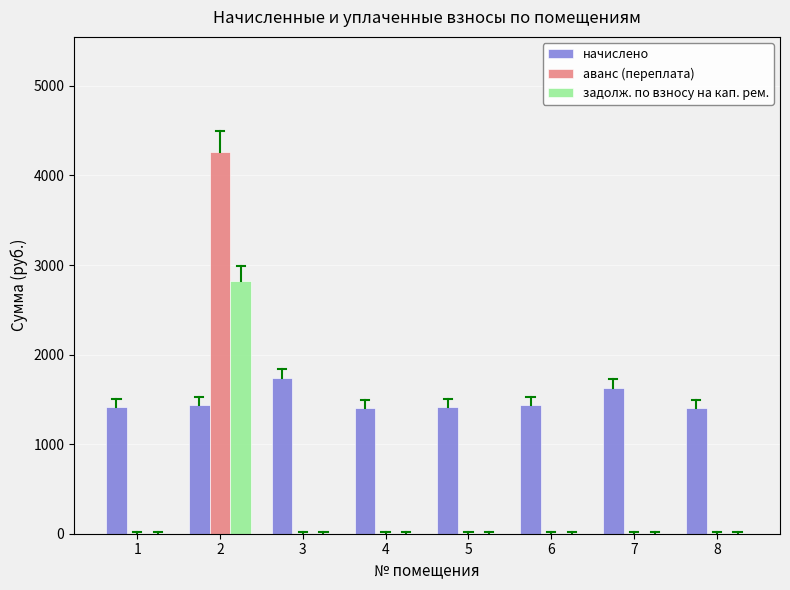

Are the bars grouped side by side (vs. stacked)?

Yes